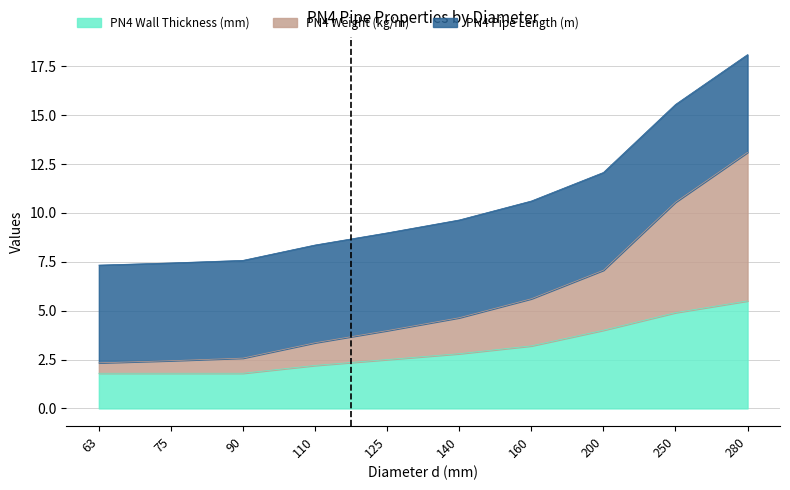

Count the PN4 Wall Thickness (mm) values in the range 1 to 4.

8